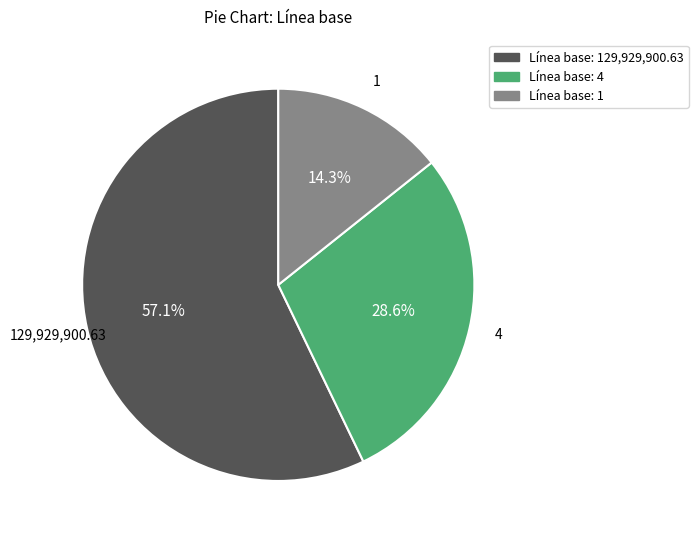

Is there a majority slice in this chart?

Yes